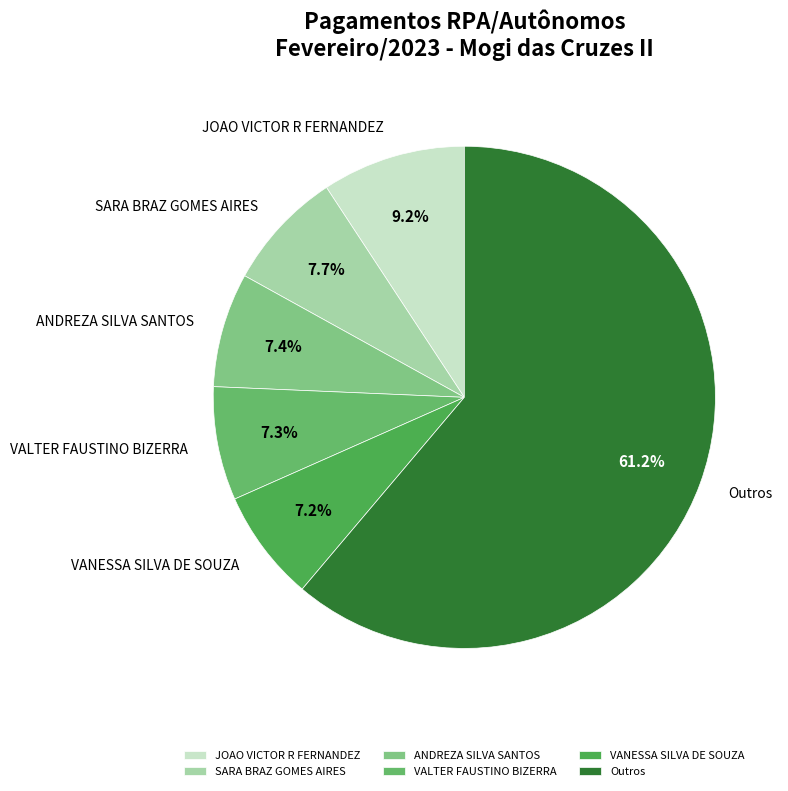

Which slice is the largest?

Outros